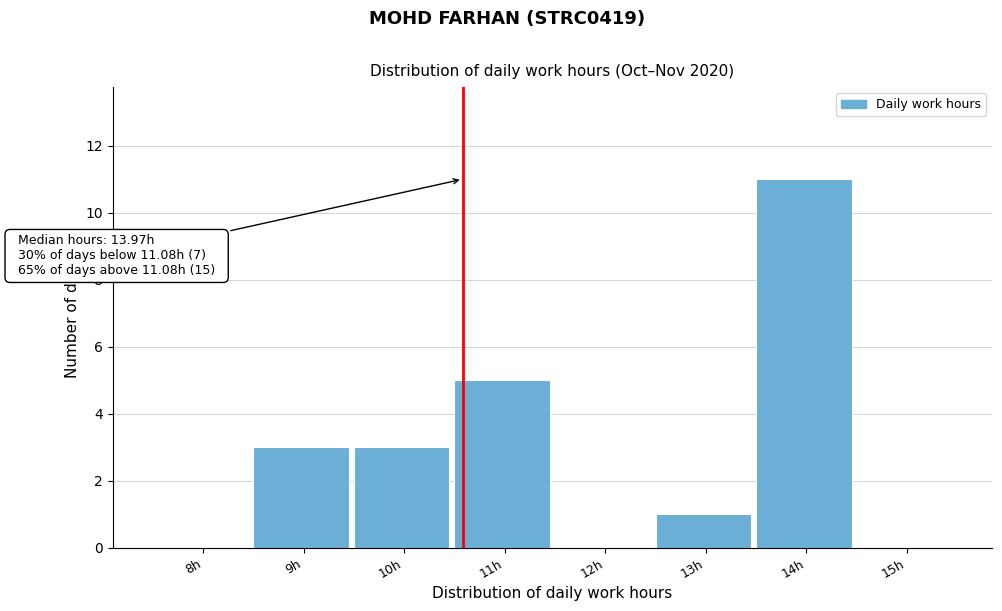

Reading left to right, extract all data points from this chart.

8h=0	9h=3	10h=3	11h=5	12h=0	13h=1	14h=11	15h=0